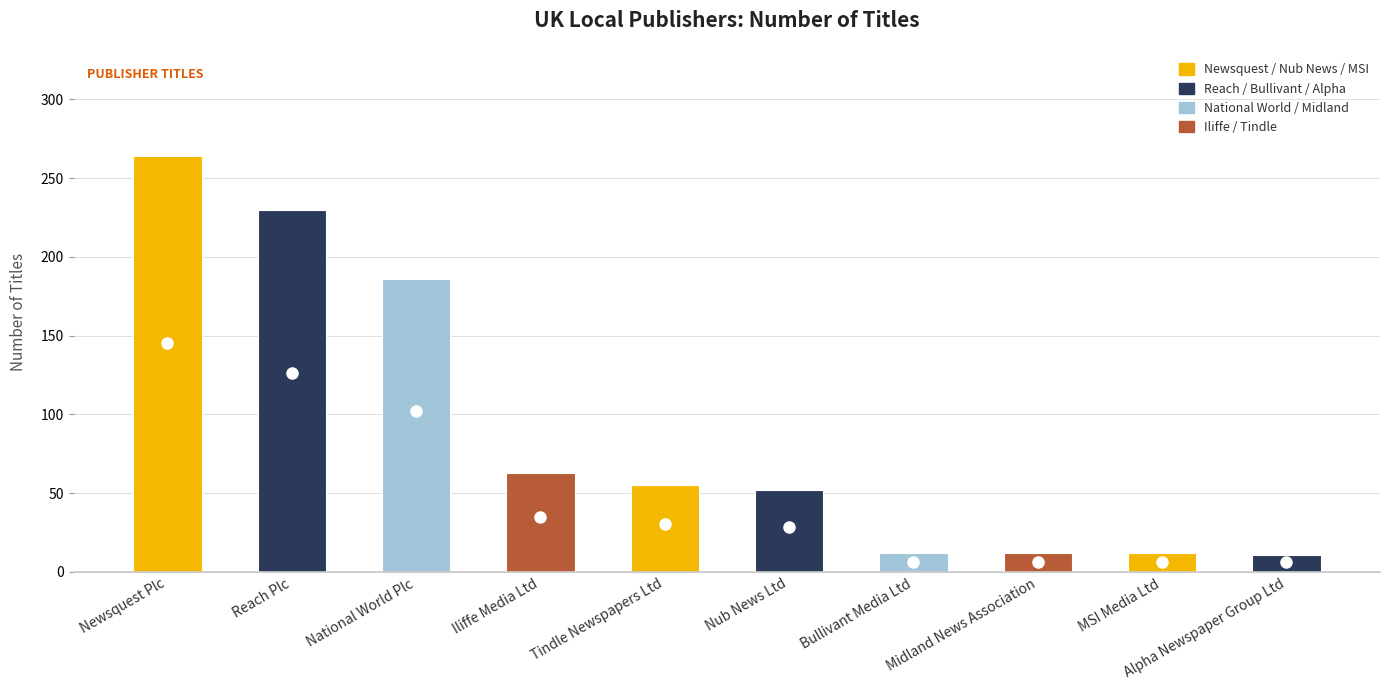

What is the change in value from Tindle Newspapers Ltd to Alpha Newspaper Group Ltd?

-44